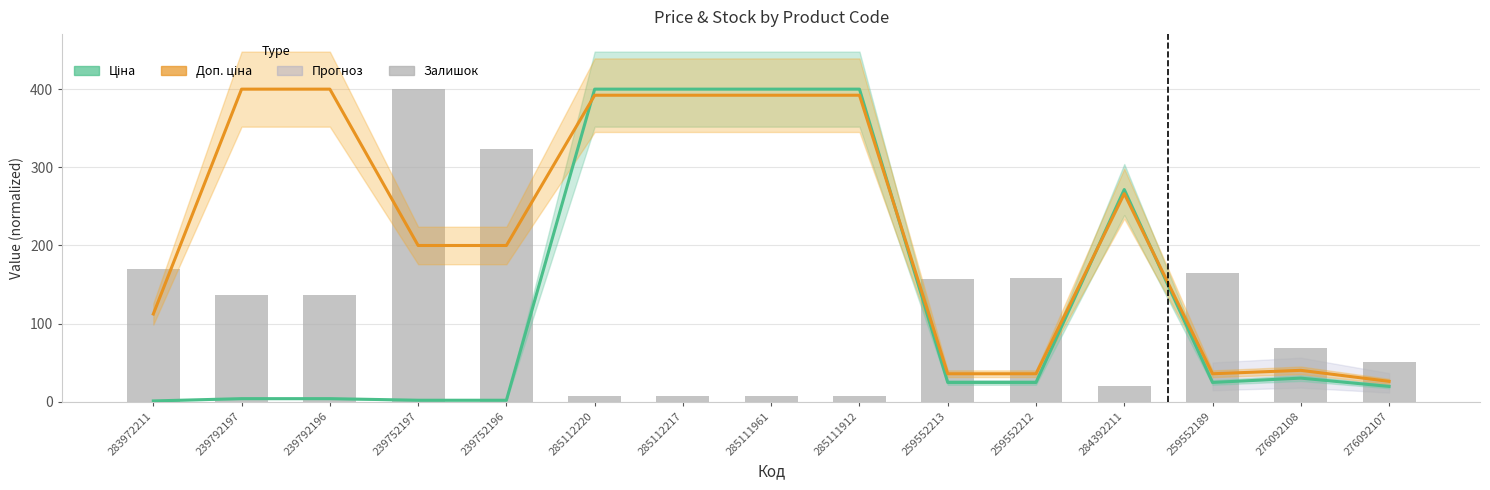

What is the difference between the Ціна values at 259552213 and 285111961?

375.2